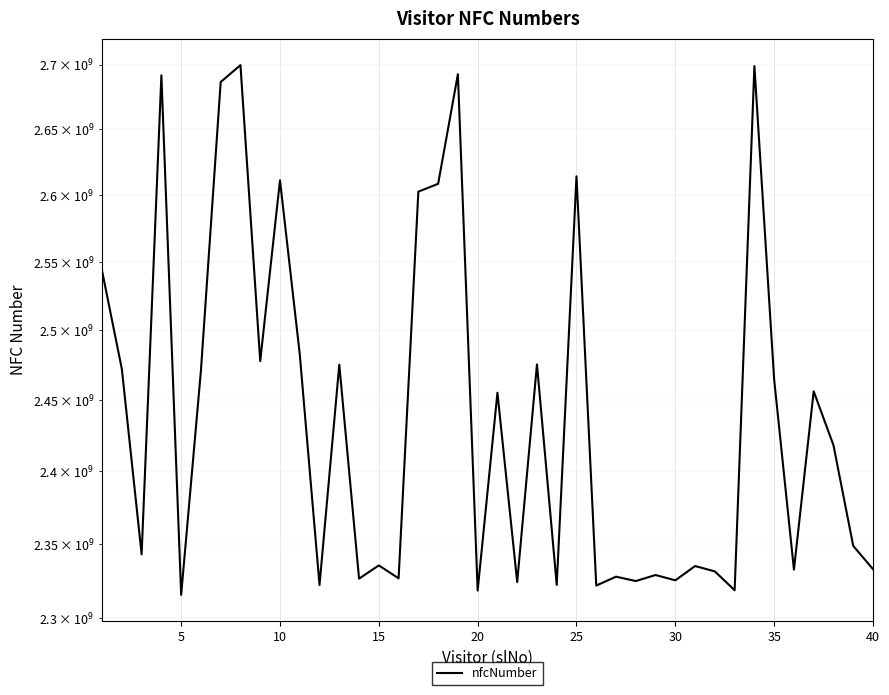

What is the smallest value displayed?

2315596491